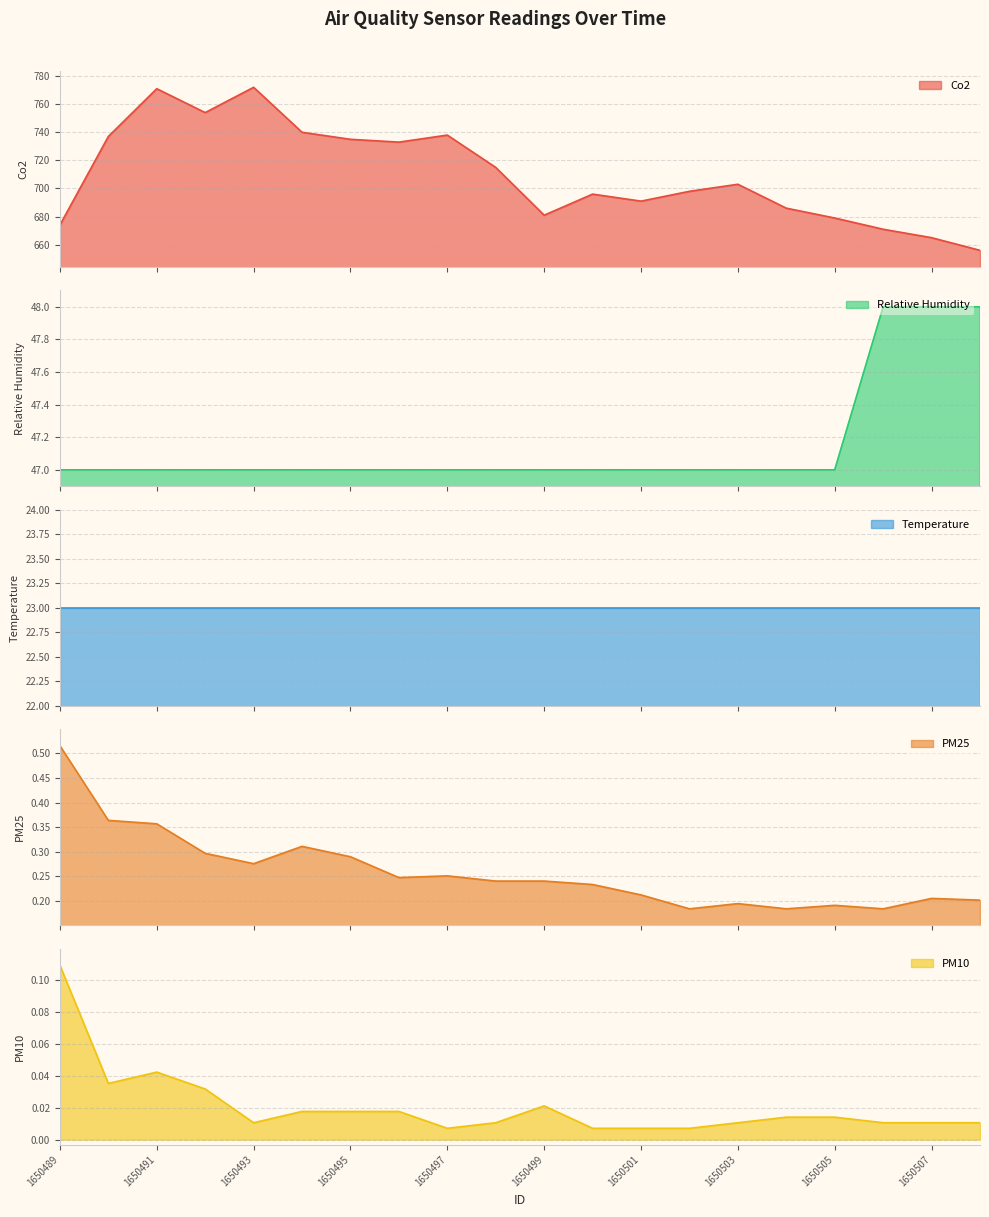

Does the chart display data point markers on the line(s)?

No